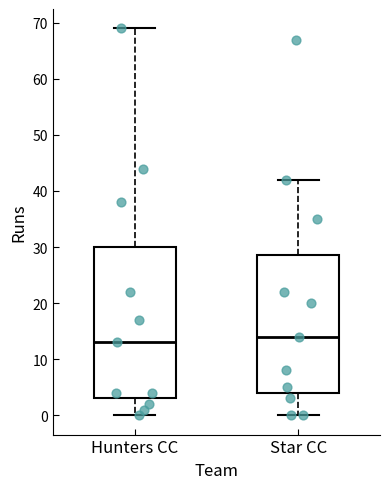

Which box's median line is the lowest?

Hunters CC